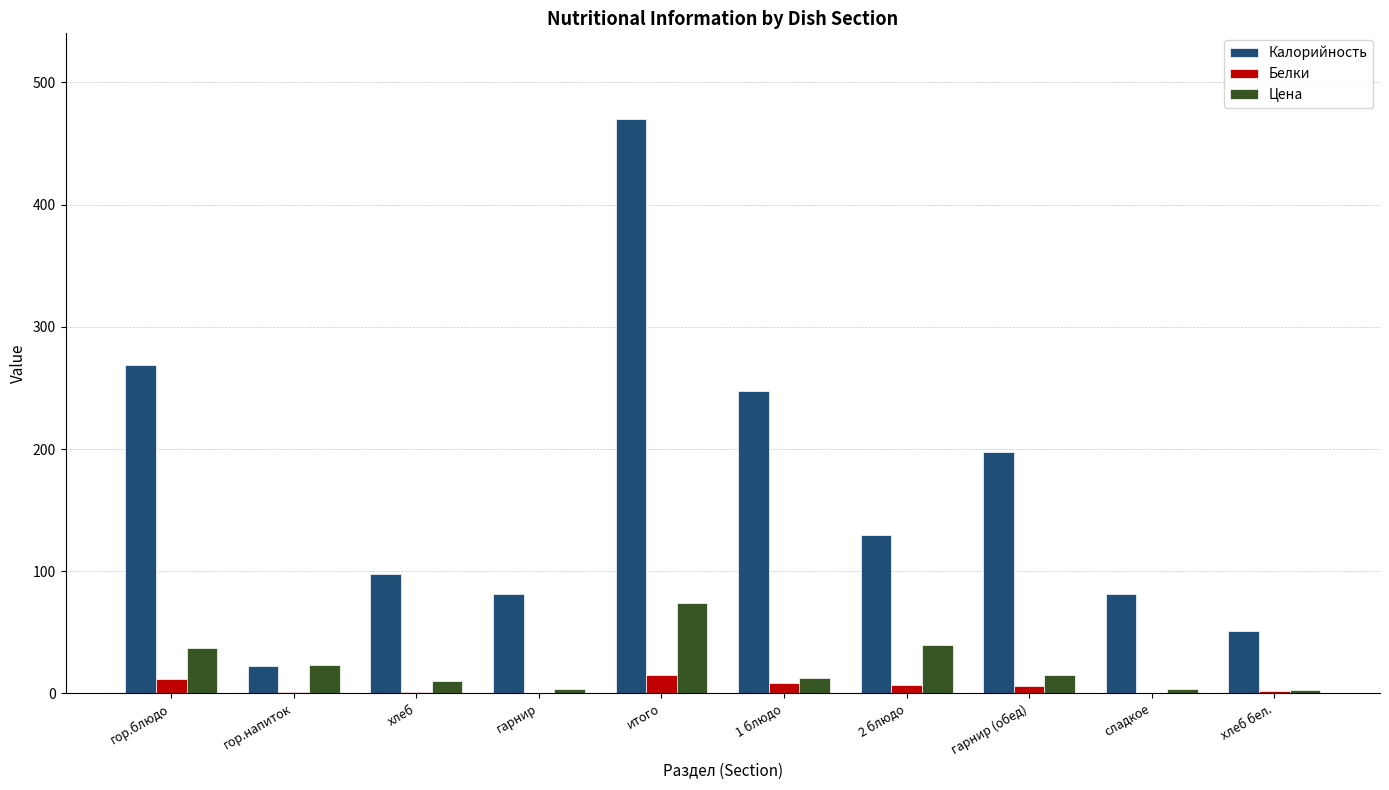

At which category does the chart reach its peak across all series?

итого